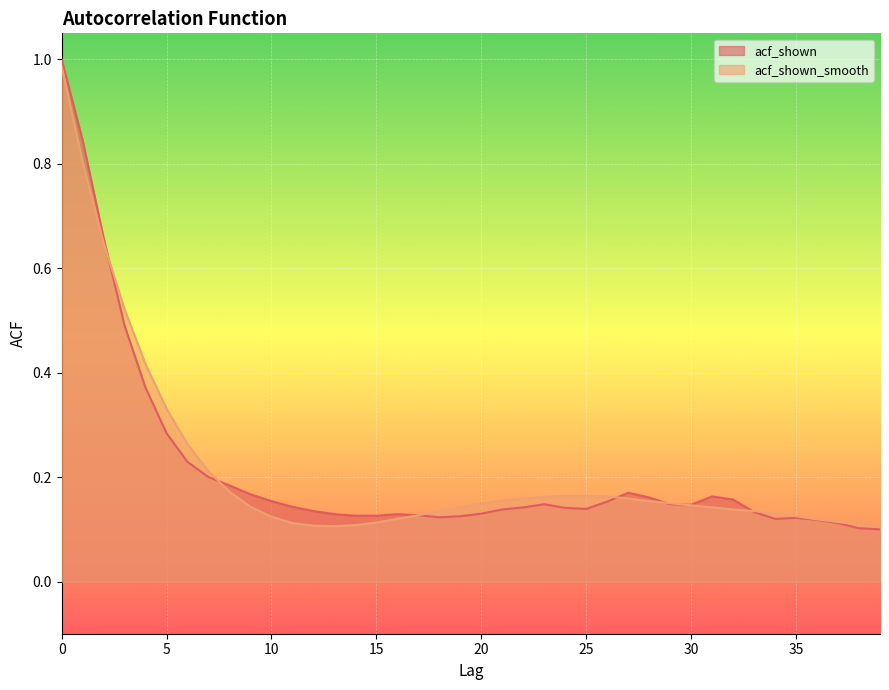

Does the chart display data point markers on the line(s)?

No